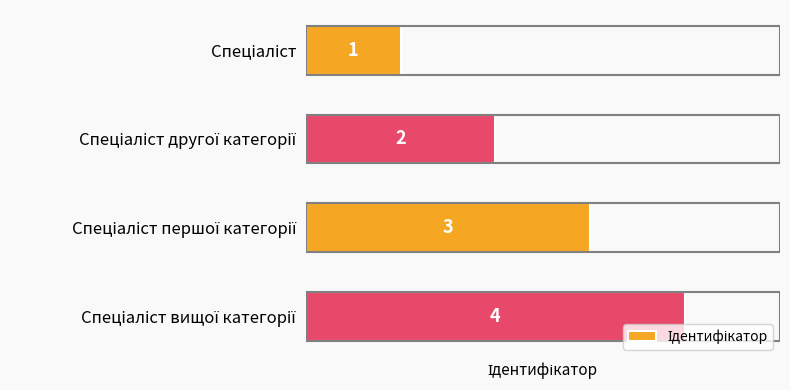

What is the difference between the maximum and minimum values?

3